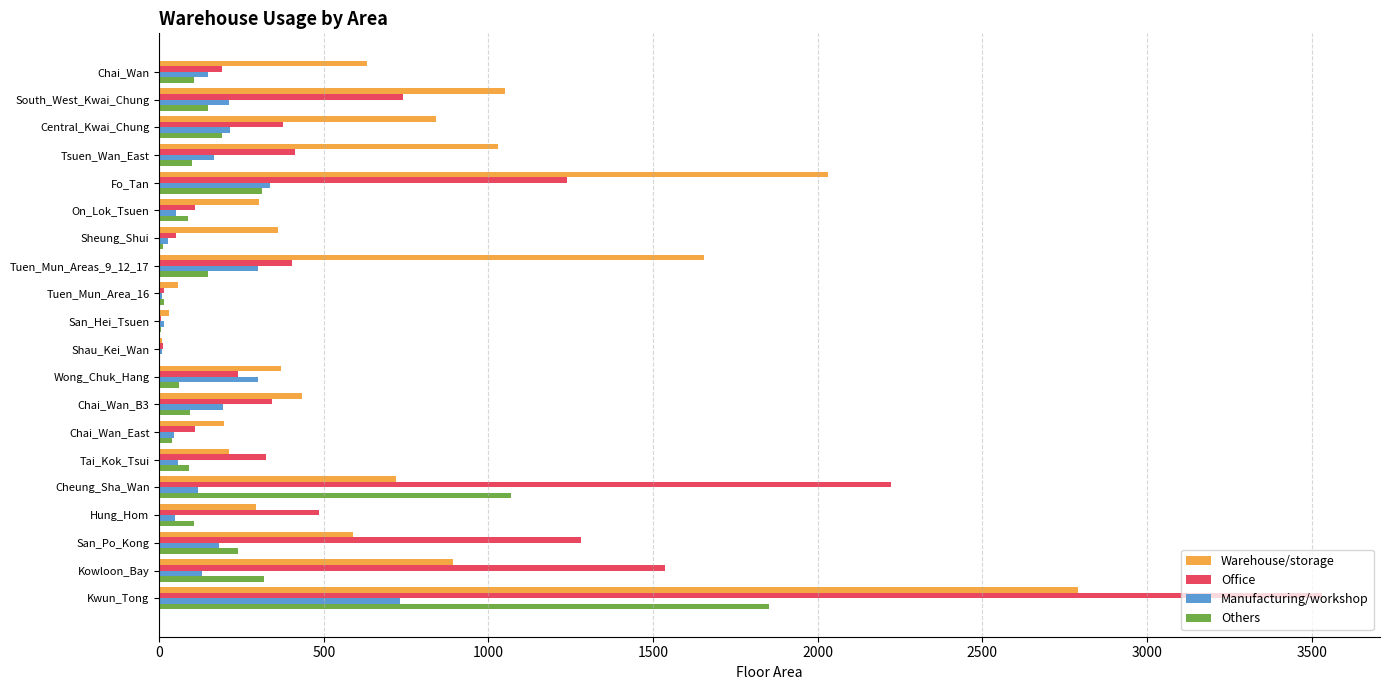

At which category is the sum across all series the highest?

Kwun_Tong